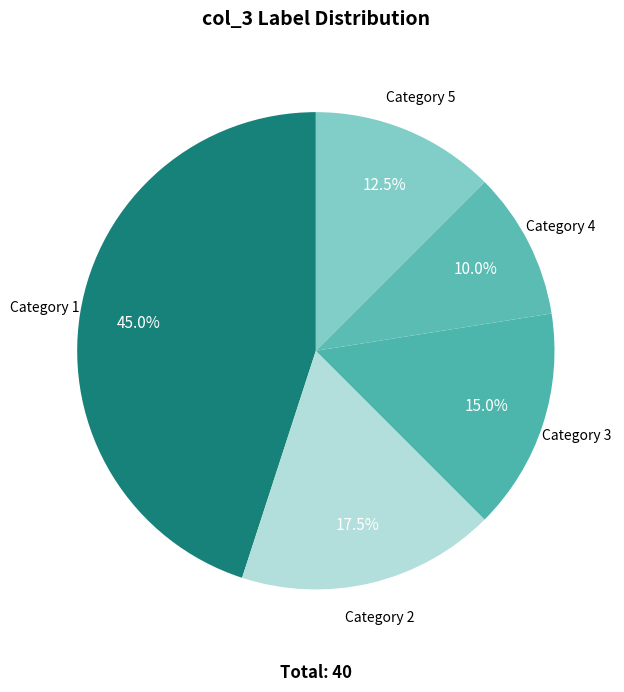

Which slice is the smallest?

Category 4